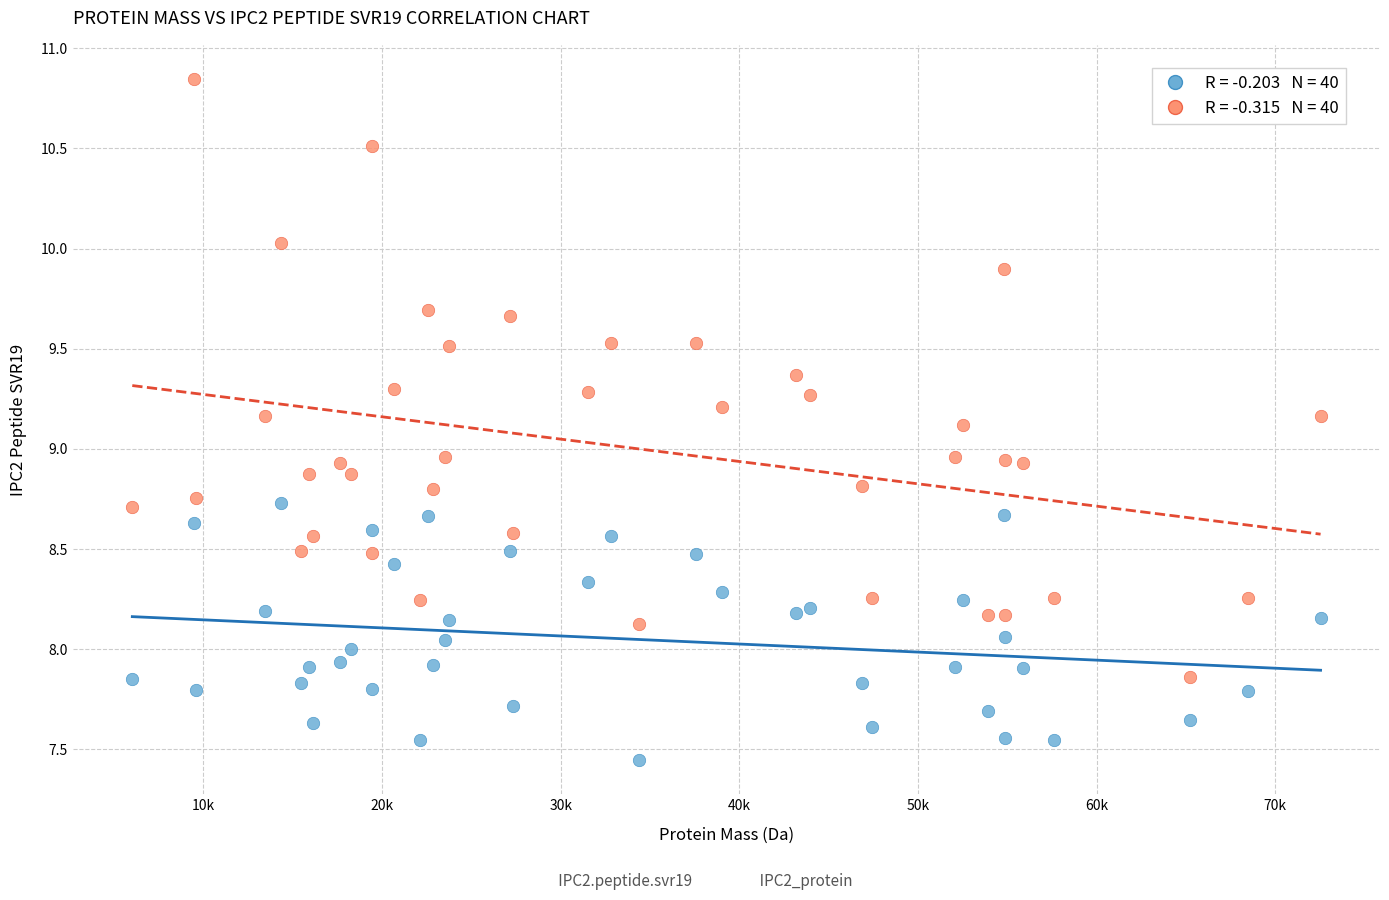

Across all data points, what is the range of X values (max minus min)?

66504.2